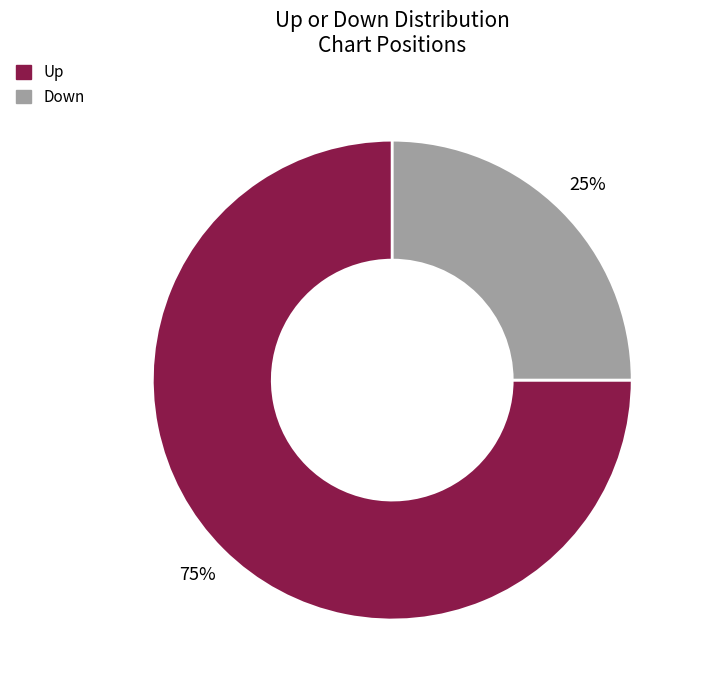

Does any single category account for the majority?

Yes